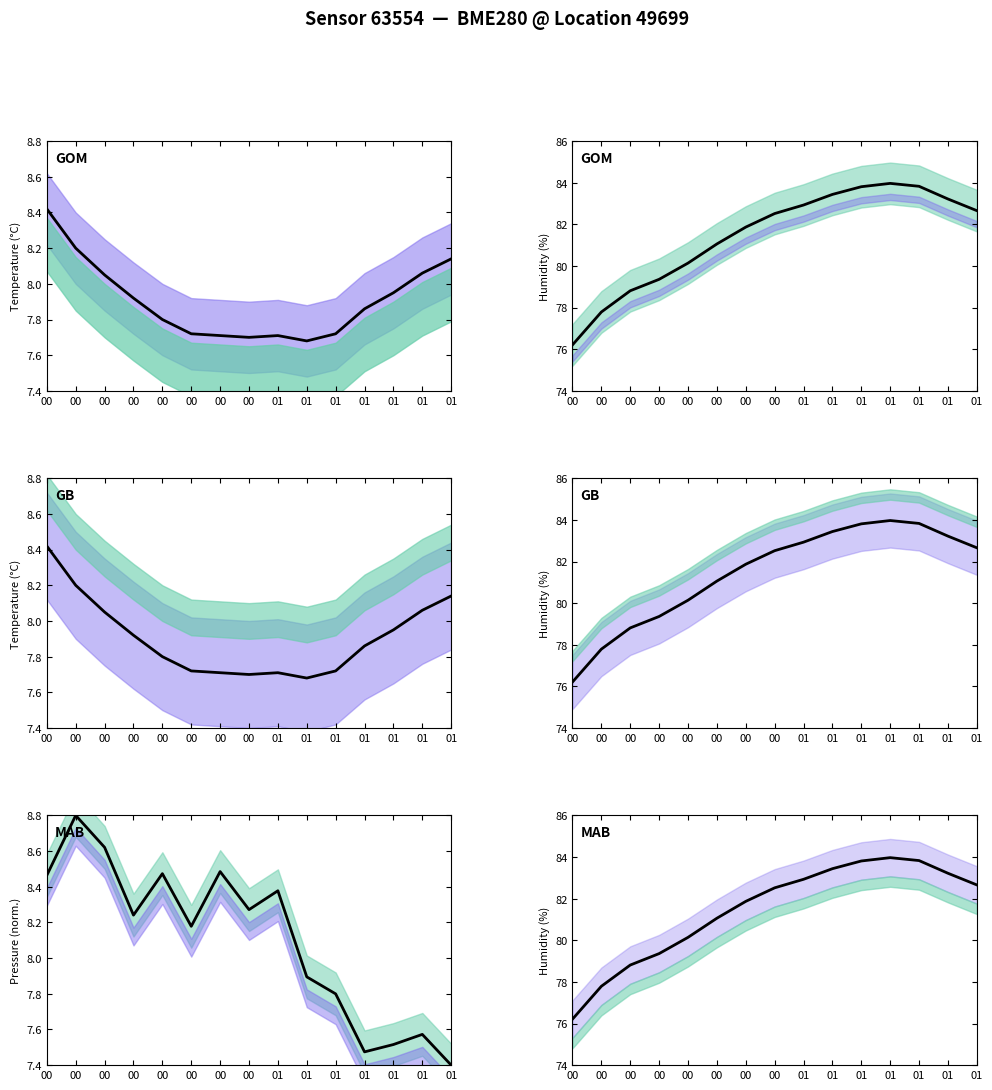

Which label corresponds to the largest value in the chart?

01